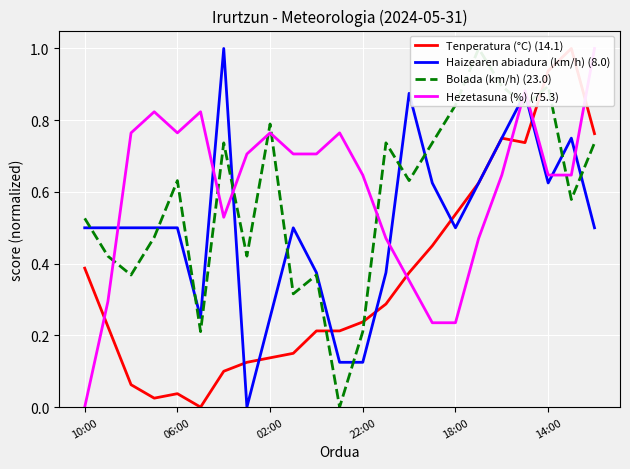

Rank the series by their maximum value, from highest to lowest.

Bolada (km/h) (23.0), Hezetasuna (%) (75.3), Tenperatura (°C) (14.1), Haizearen abiadura (km/h) (8.0)